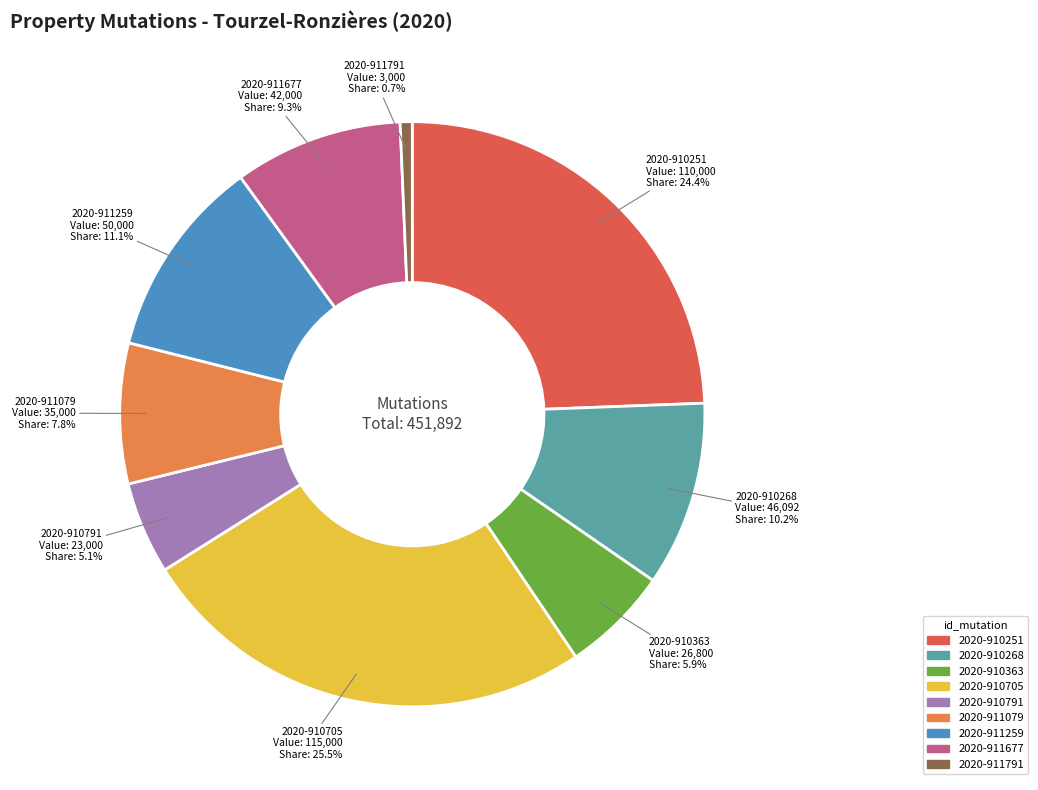

Between 2020-911677 and 2020-910791, which is larger?

2020-911677